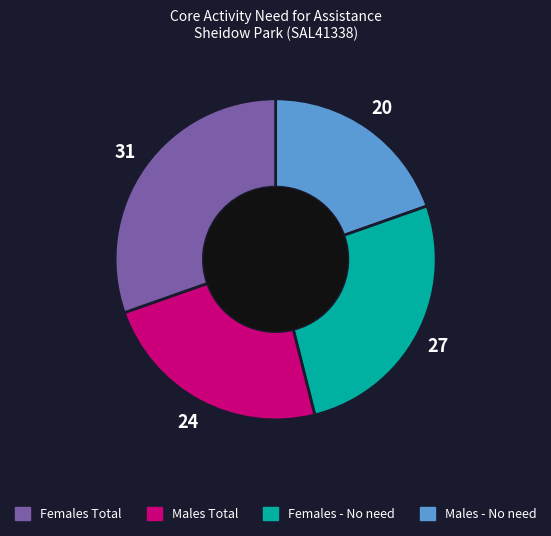

Does any single category account for the majority?

No